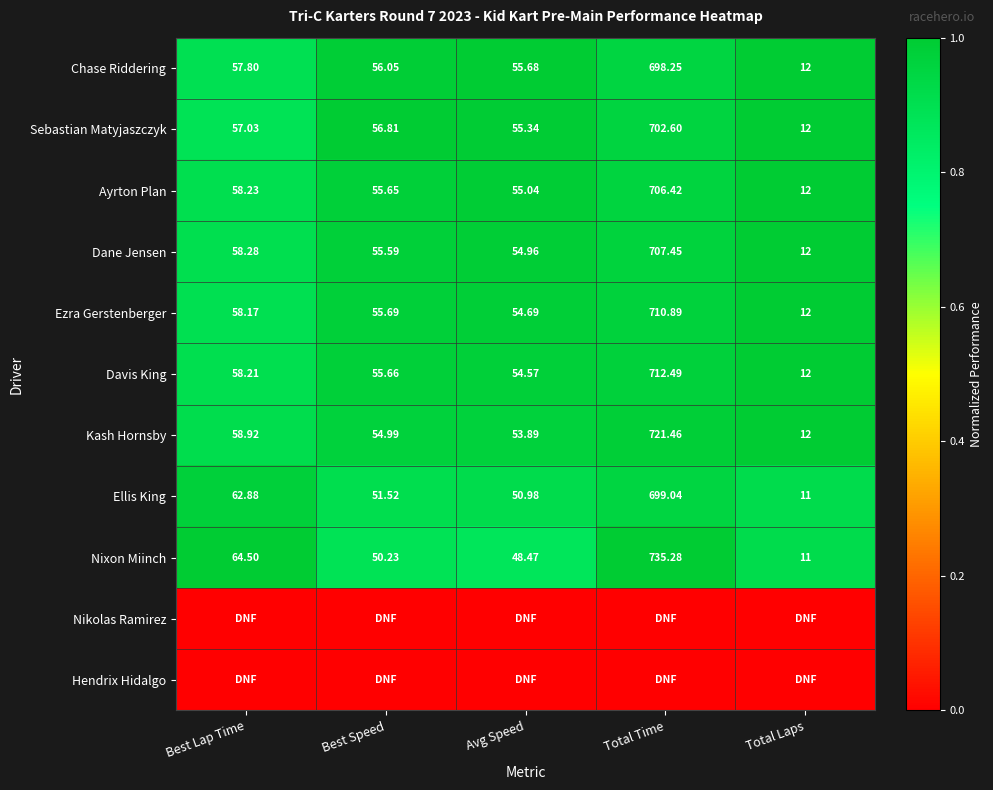

Is the value of Ellis King at Best Speed greater than the value of Nixon Miinch at Best Lap Time?

No